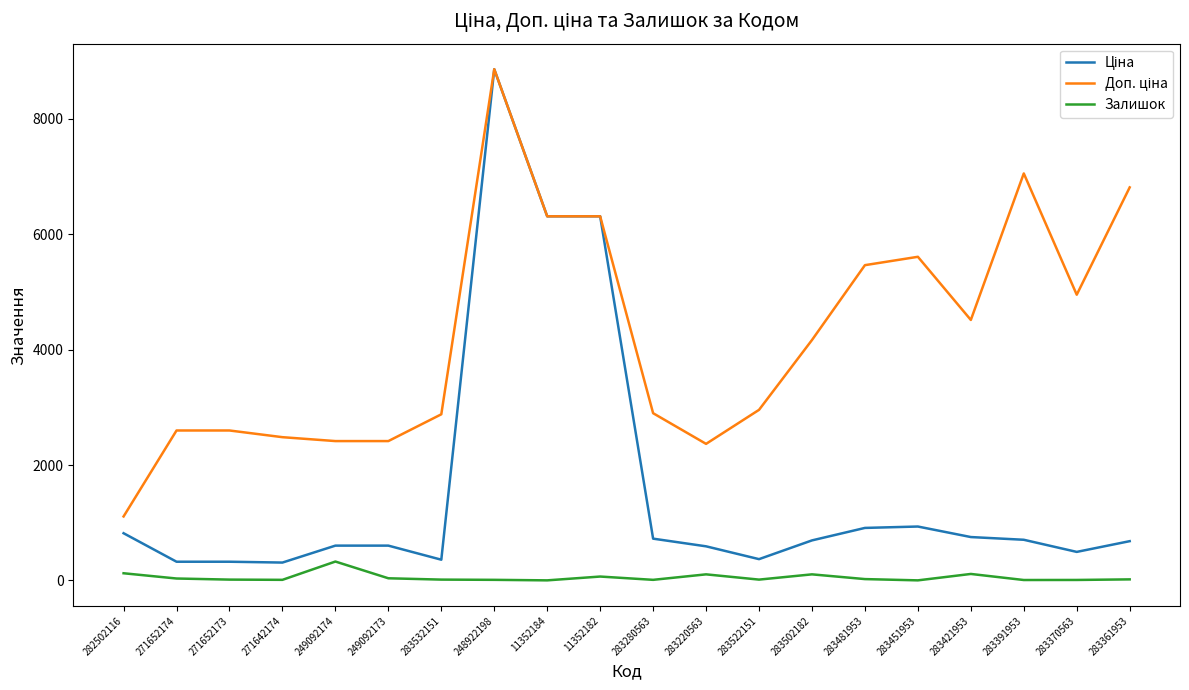

True or false: Залишок has a value of 11.0 at 271642174.

True